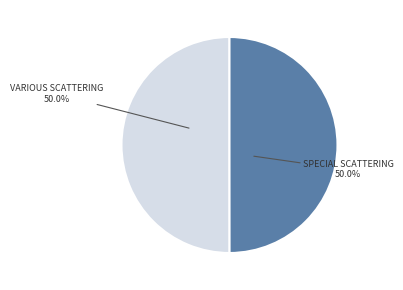

Count the number of slices in the pie.

2